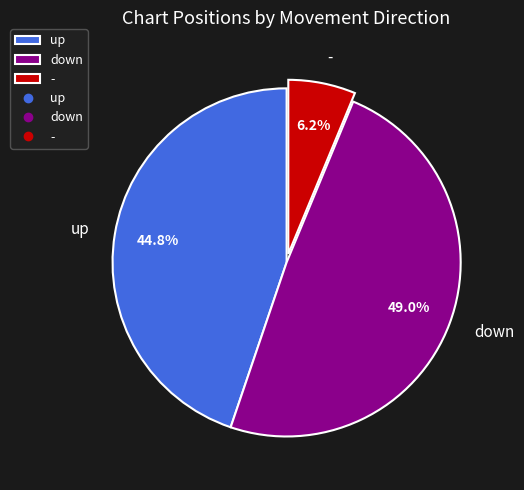

Which category has the biggest portion of the pie?

down